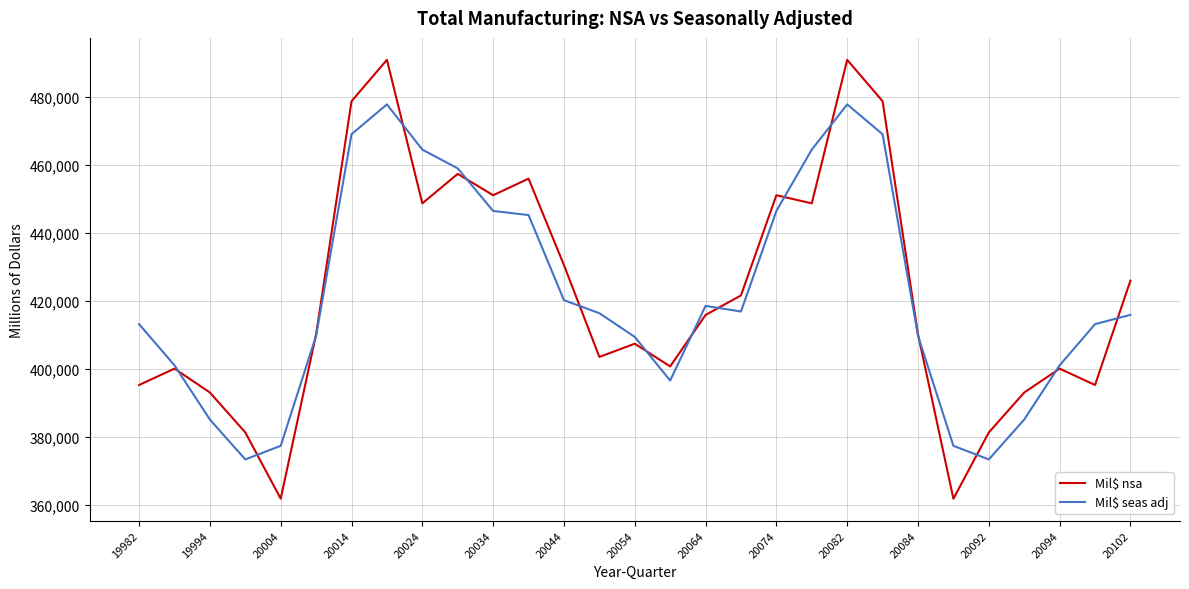

Does the chart have visible grid lines?

Yes